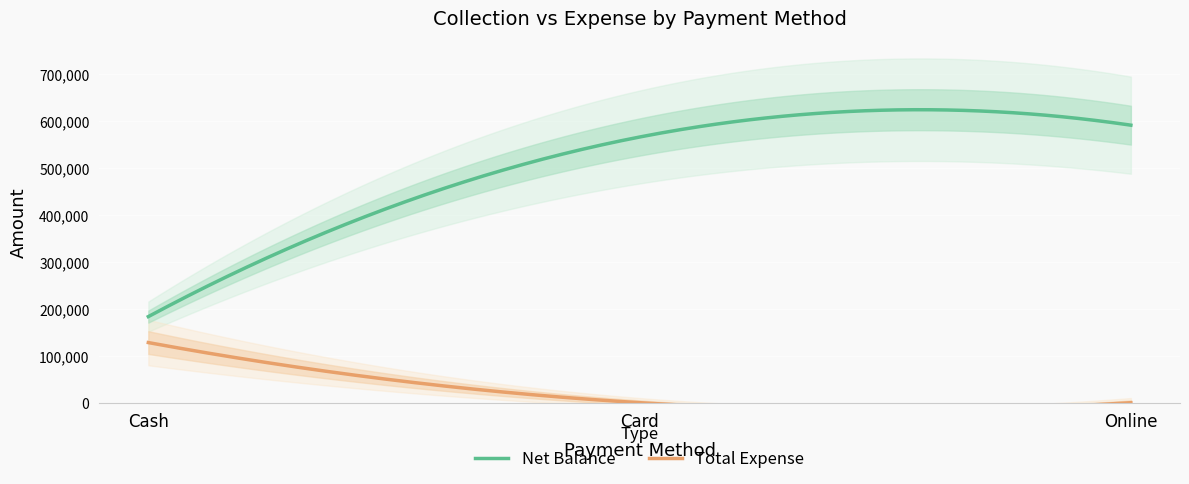

Reading right to left, list all the values displayed in this chart.

Net Balance: Online=591200	Card=566000	Cash=183414
Total Expense: Online=0	Card=0	Cash=128100